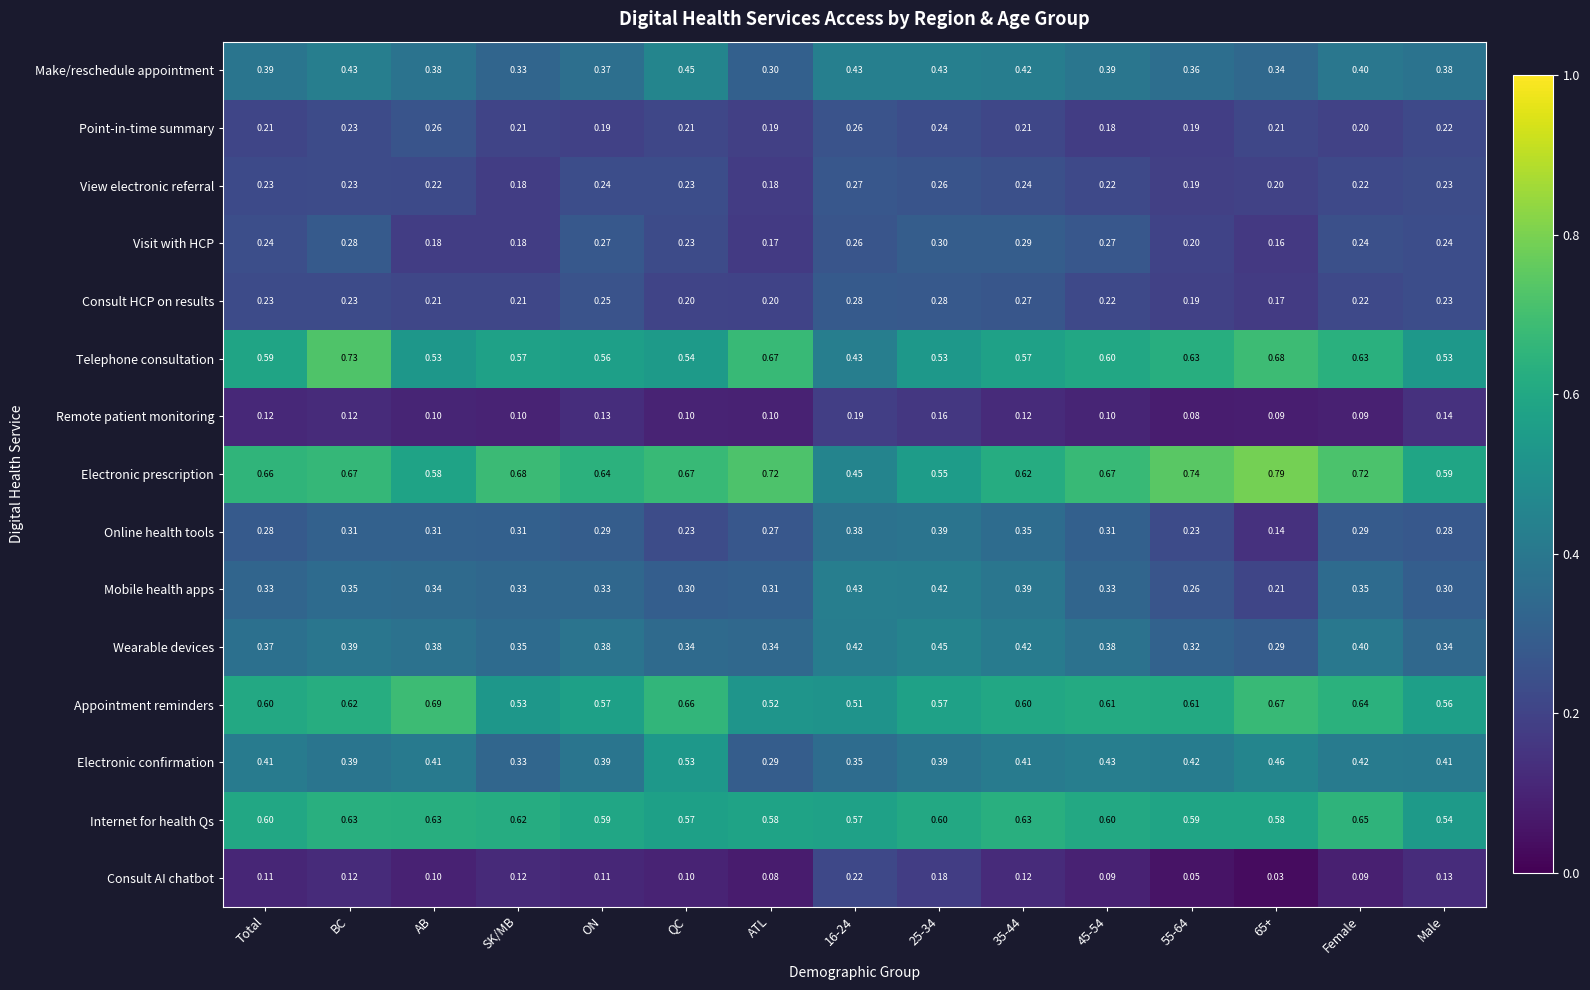

At which category is the sum across all series the highest?

25-34